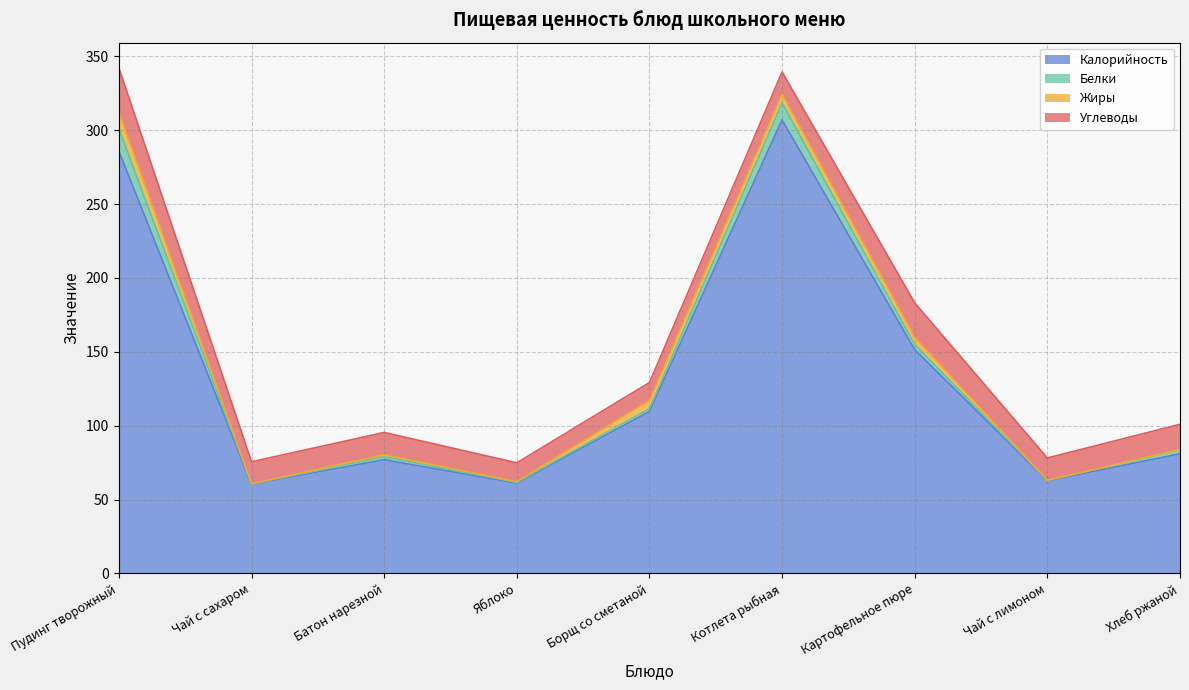

Reading left to right, what are all the values shown in this chart?

Калорийность: Пудинг творожный=285.8	Чай с сахаром=60.5	Батон нарезной=77.0	Яблоко=61.1	Борщ со сметаной=109.7	Котлета рыбная=307.0	Картофельное пюре=151.5	Чай с лимоном=62.8	Хлеб ржаной=81.0
Белки: Пудинг творожный=15.2	Чай с сахаром=0.2	Батон нарезной=2.0	Яблоко=0.5	Борщ со сметаной=1.8	Котлета рыбная=11.5	Картофельное пюре=3.4	Чай с лимоном=0.3	Хлеб ржаной=2.6
Жиры: Пудинг творожный=11.3	Чай с сахаром=0.0	Батон нарезной=1.4	Яблоко=0.5	Борщ со сметаной=5.7	Котлета рыбная=6.0	Картофельное пюре=4.9	Чай с лимоном=0.0	Хлеб ржаной=0.3
Углеводы: Пудинг творожный=30.0	Чай с сахаром=14.9	Батон нарезной=15.0	Яблоко=12.7	Борщ со сметаной=12.0	Котлета рыбная=14.9	Картофельное пюре=23.3	Чай с лимоном=15.1	Хлеб ржаной=17.0